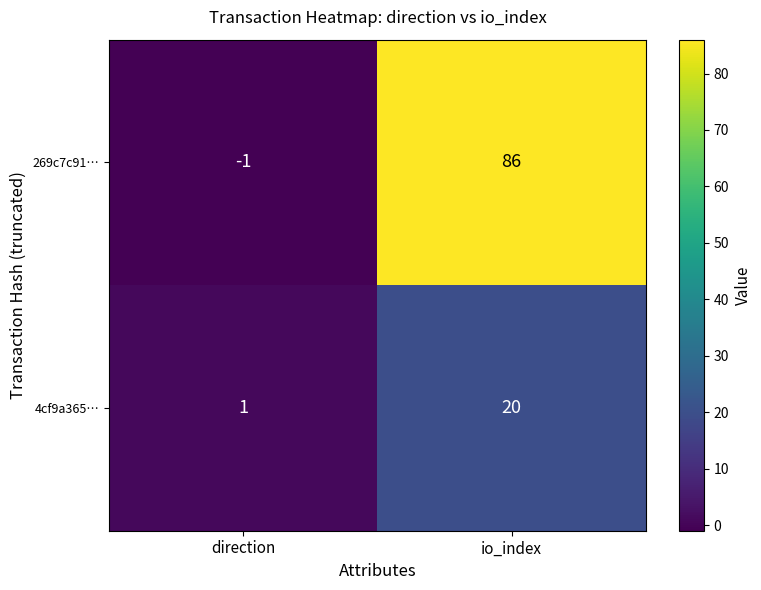

What is the sum of the 4cf9a365… values at io_index and direction?

21